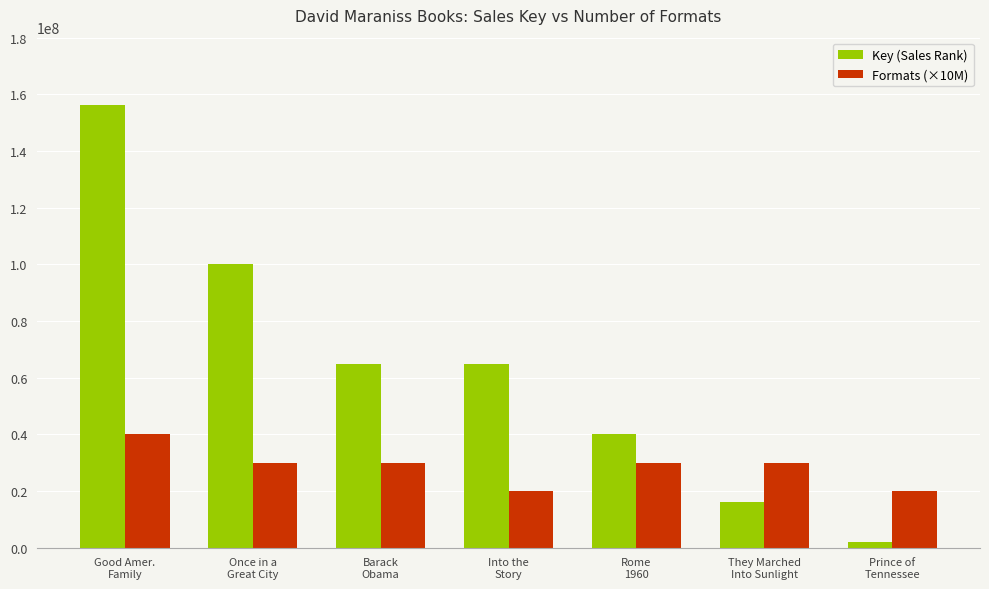

At how many categories does at least one series exceed 54713450?

4